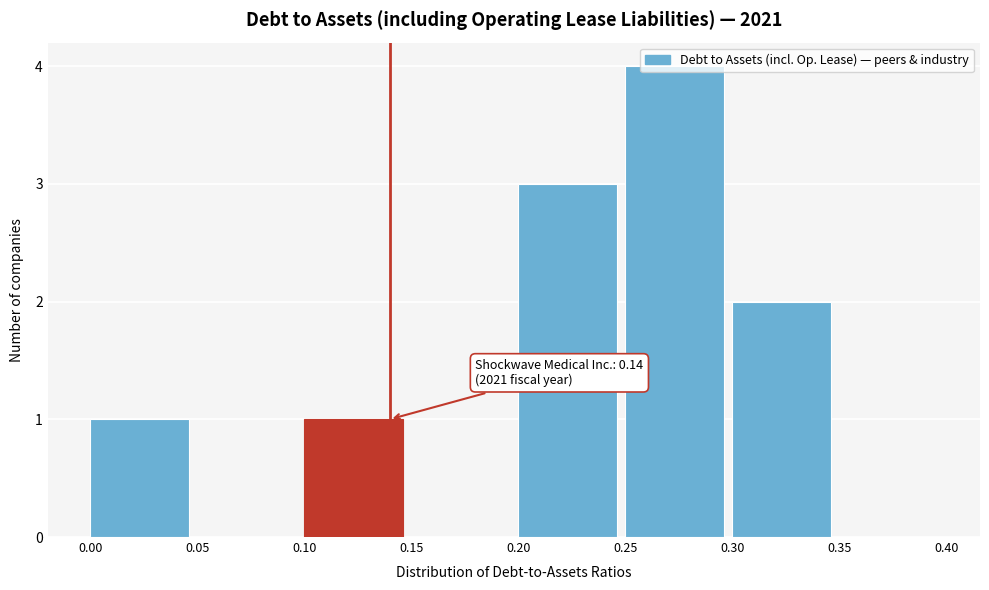

Over which range of the x-axis is the bar tallest?

0.25 to 0.30